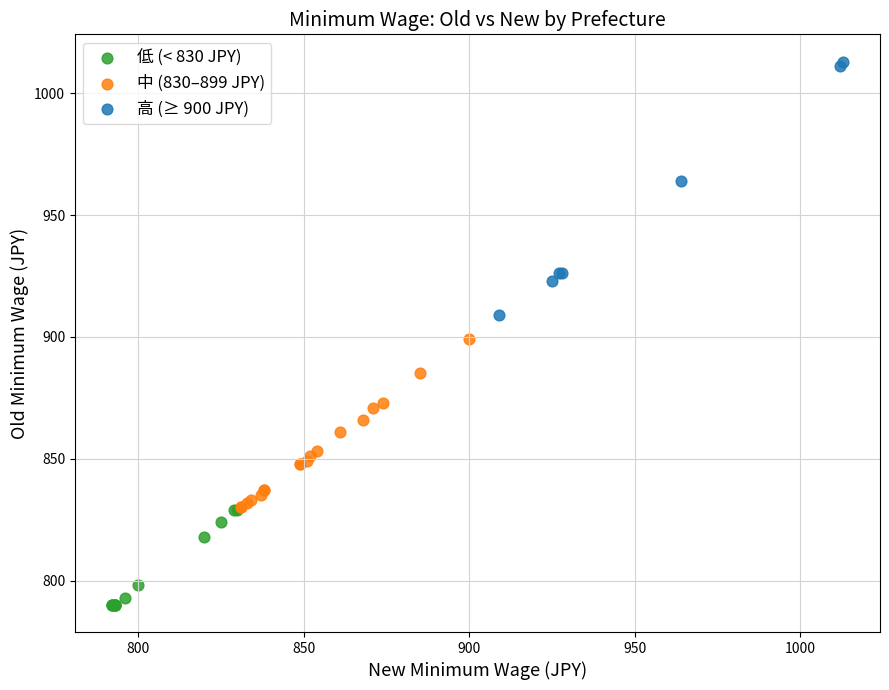

Which series has the widest spread of Y values?

高 (≥ 900 JPY)